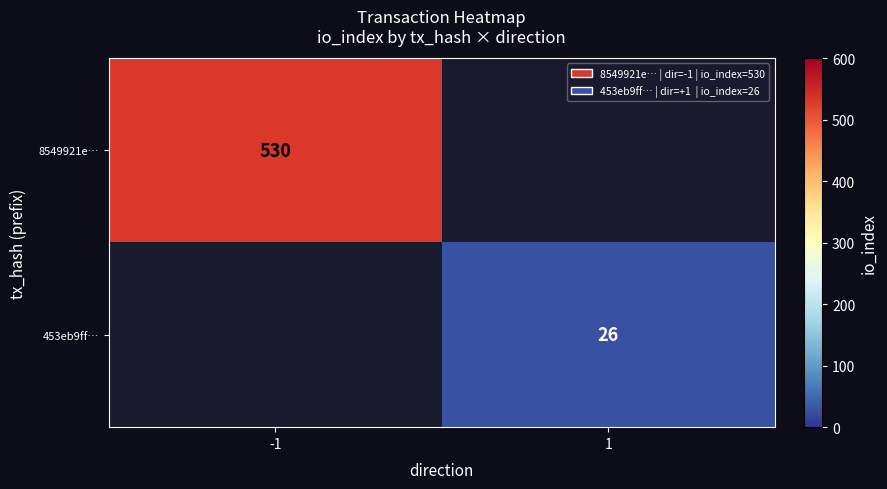

Is the value of 453eb9ff… at 1 greater than the value of 8549921e… at -1?

No